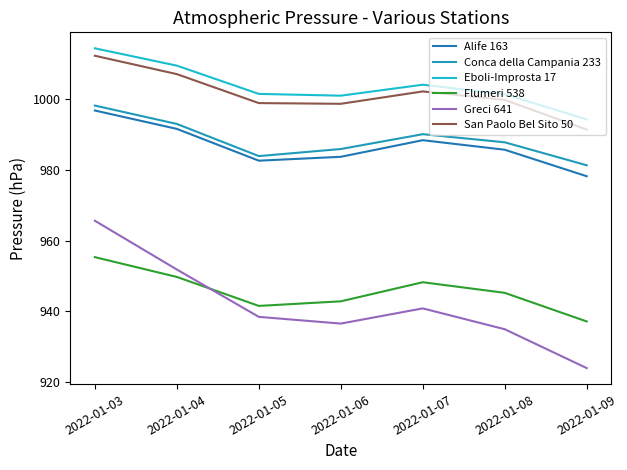

True or false: Conca della Campania 233 and San Paolo Bel Sito 50 cross at least once.

False